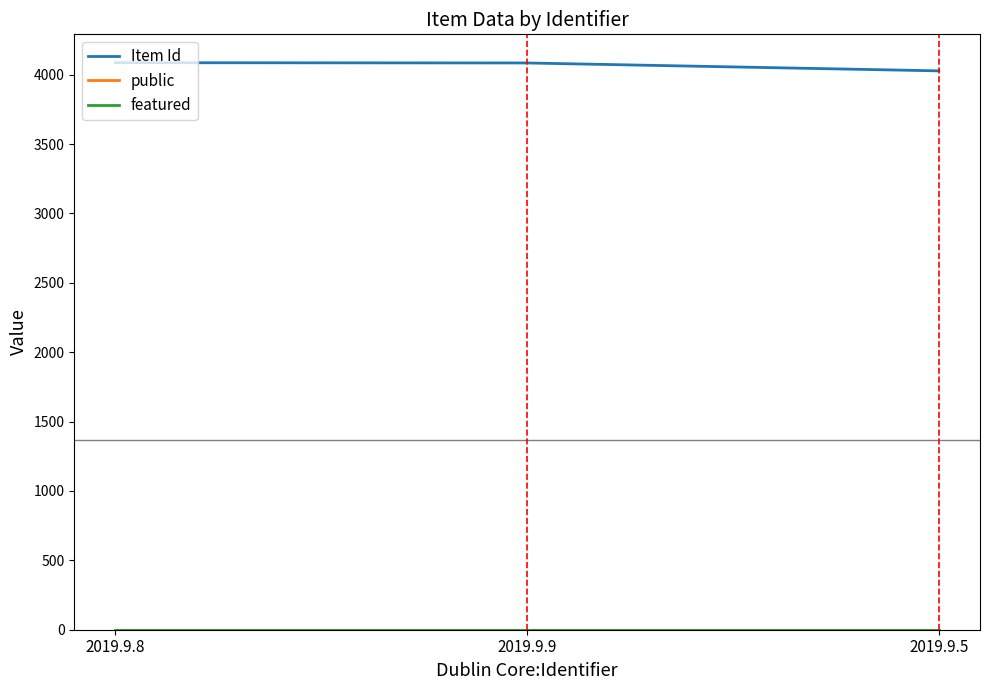

What is the difference between the maximum and second lowest values in the Item Id series?

2